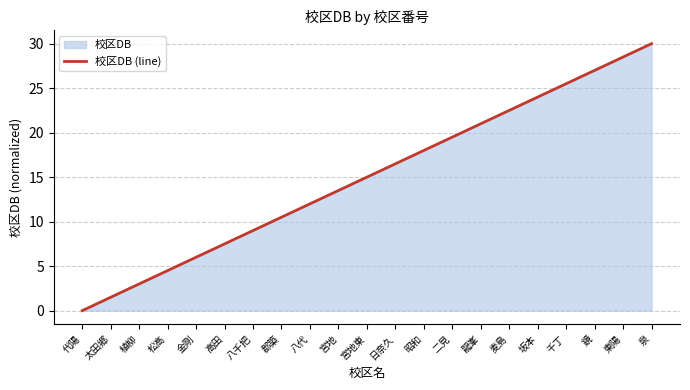

Reading left to right, extract all data points from this chart.

0.0	1.5	3.0	4.5	6.0	7.5	9.0	10.5	12.0	13.5	15.0	16.5	18.0	19.5	21.0	22.5	24.0	25.5	27.0	28.5	30.0